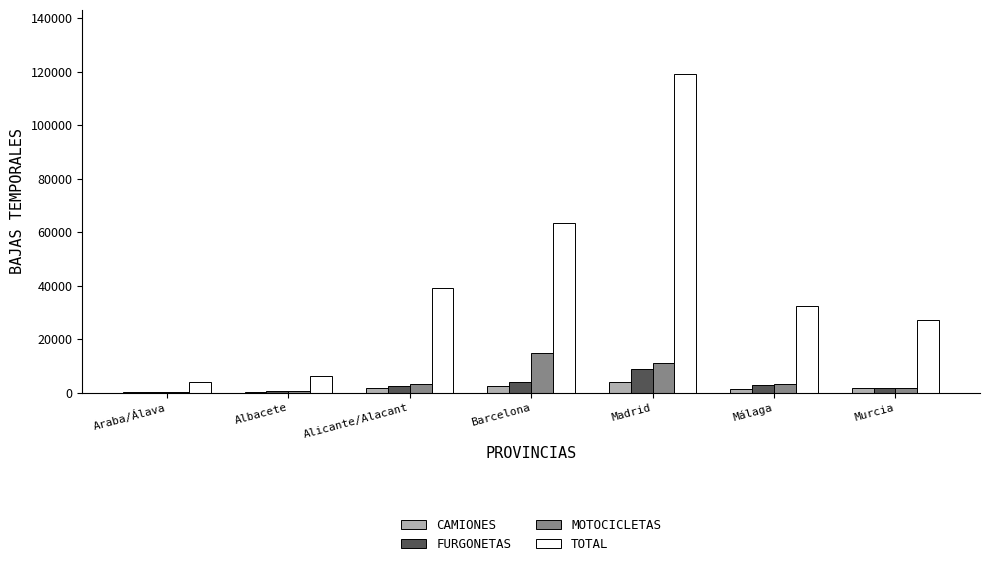

What is the average value of the TOTAL series?

41604